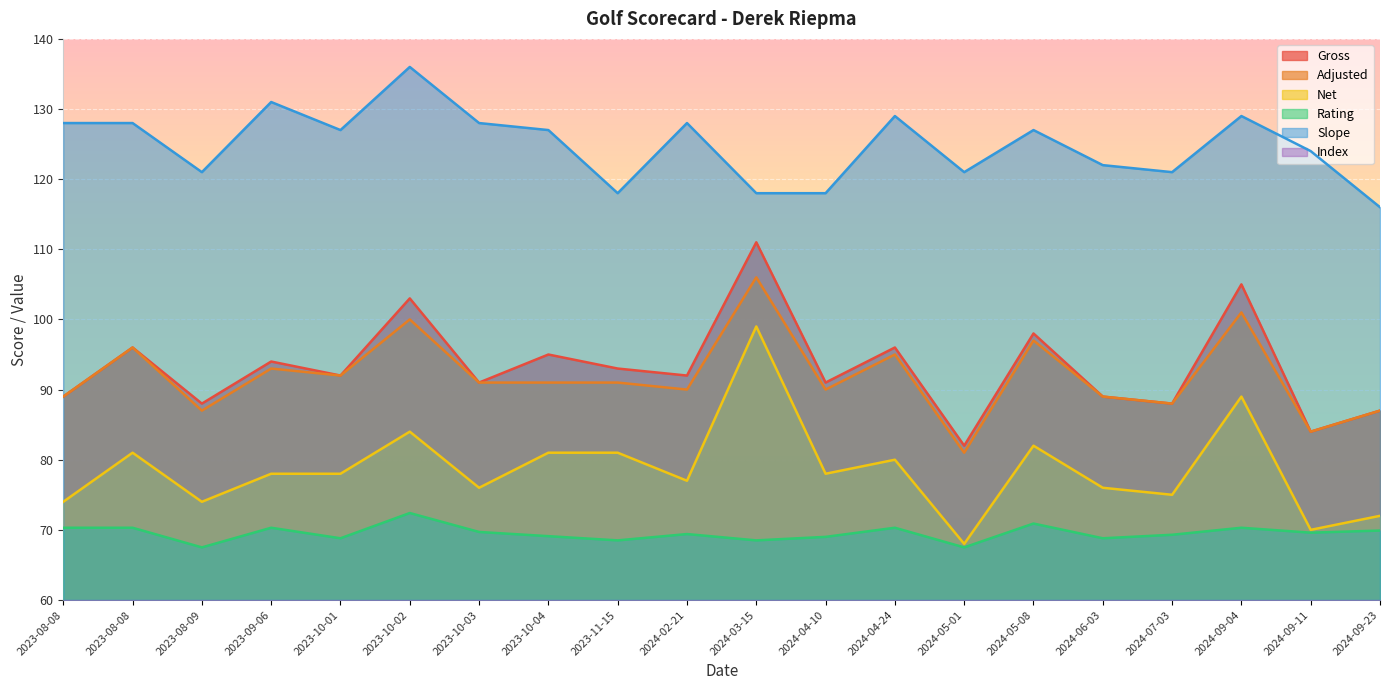

Rank the series at 2023-08-09 from lowest to highest value.

Index, Rating, Net, Adjusted, Gross, Slope